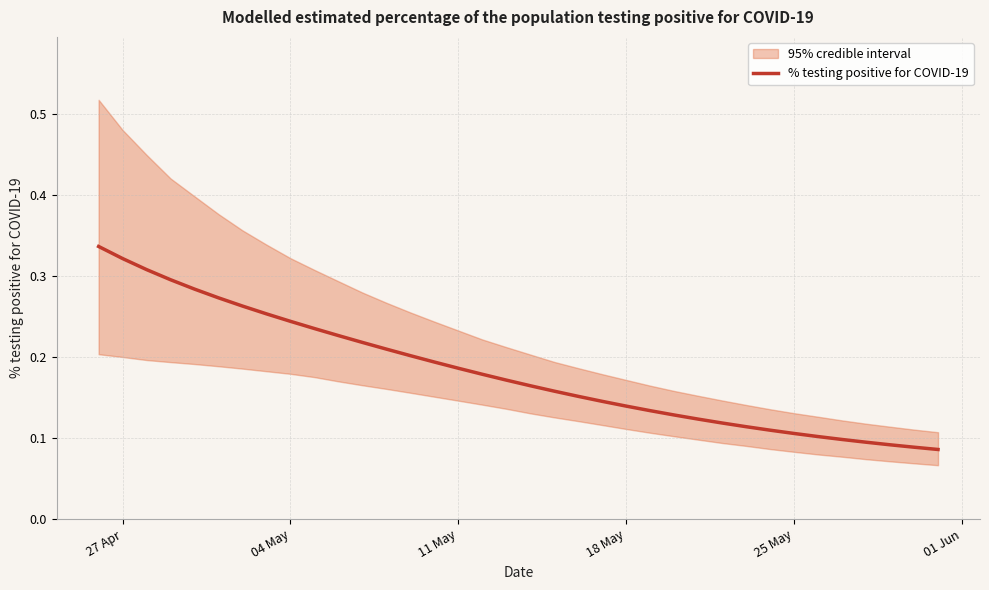

Count the number of categories in the chart.

36